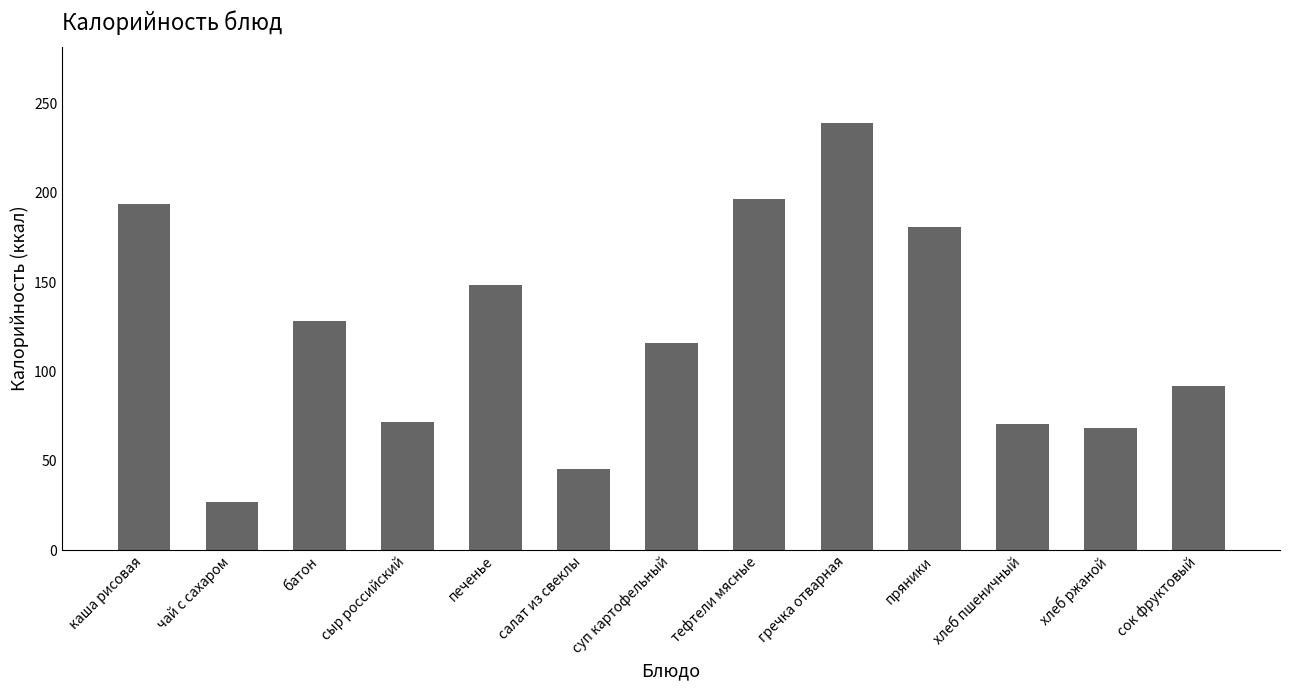

Count the number of values greater than 115.

7